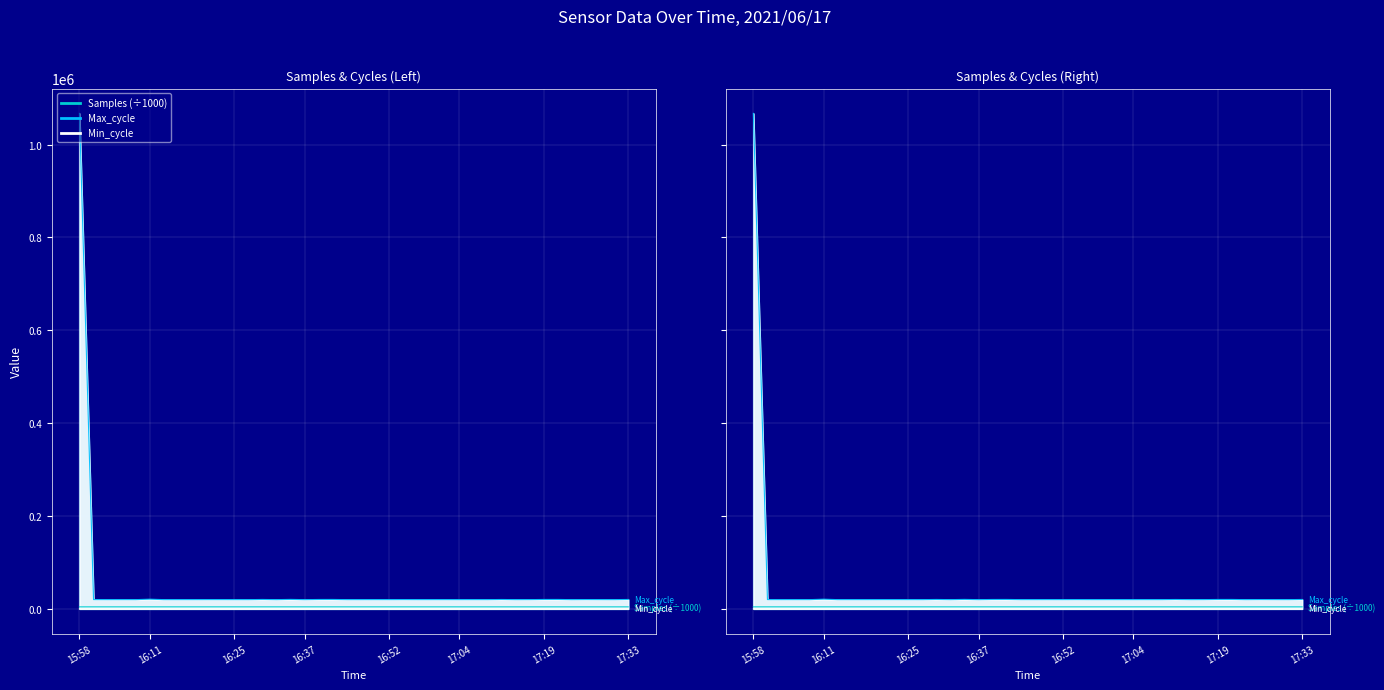

True or false: Min_cycle and Samples intersect in this chart.

False